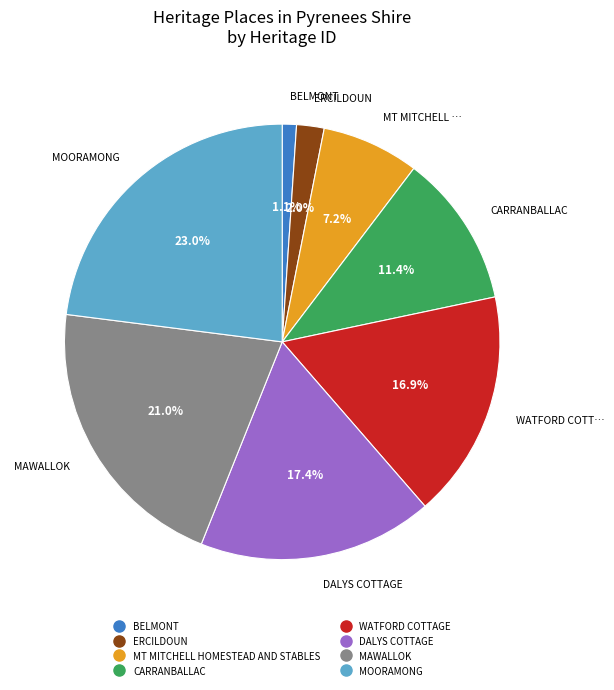

Which slice is the largest?

MOORAMONG